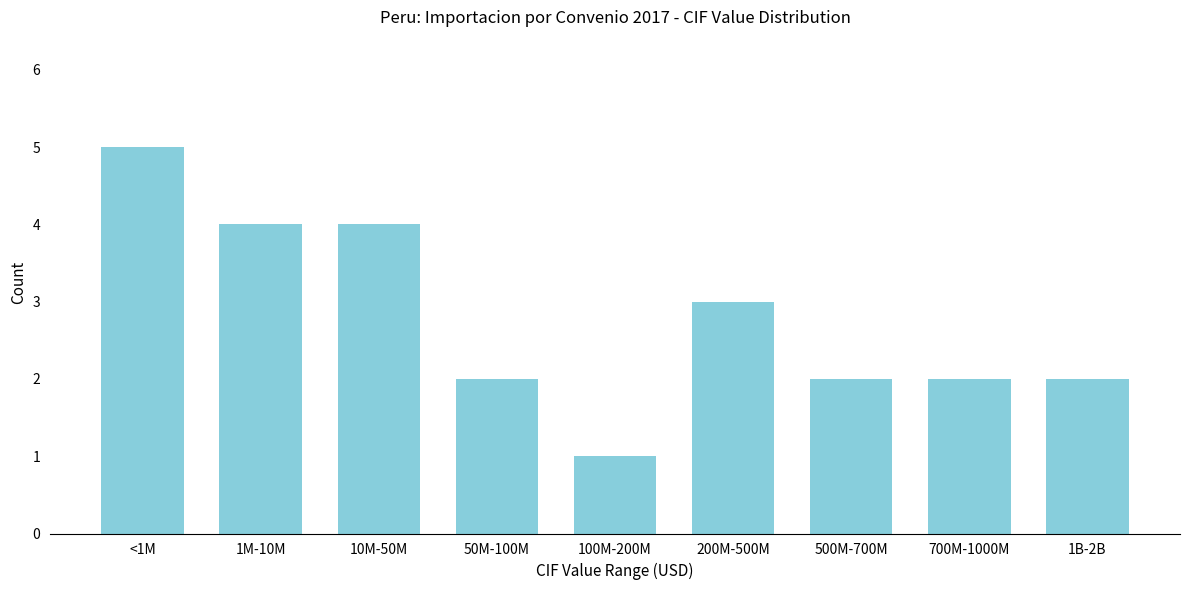

Reading right to left, list all the values displayed in this chart.

2	2	2	3	1	2	4	4	5